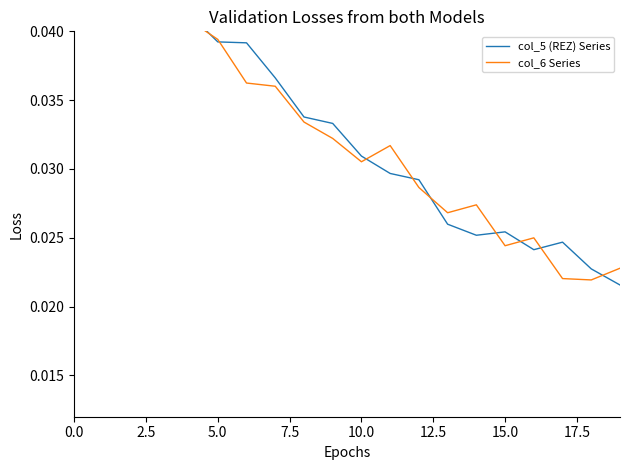

What is the maximum value for col_6 Series?

0.1